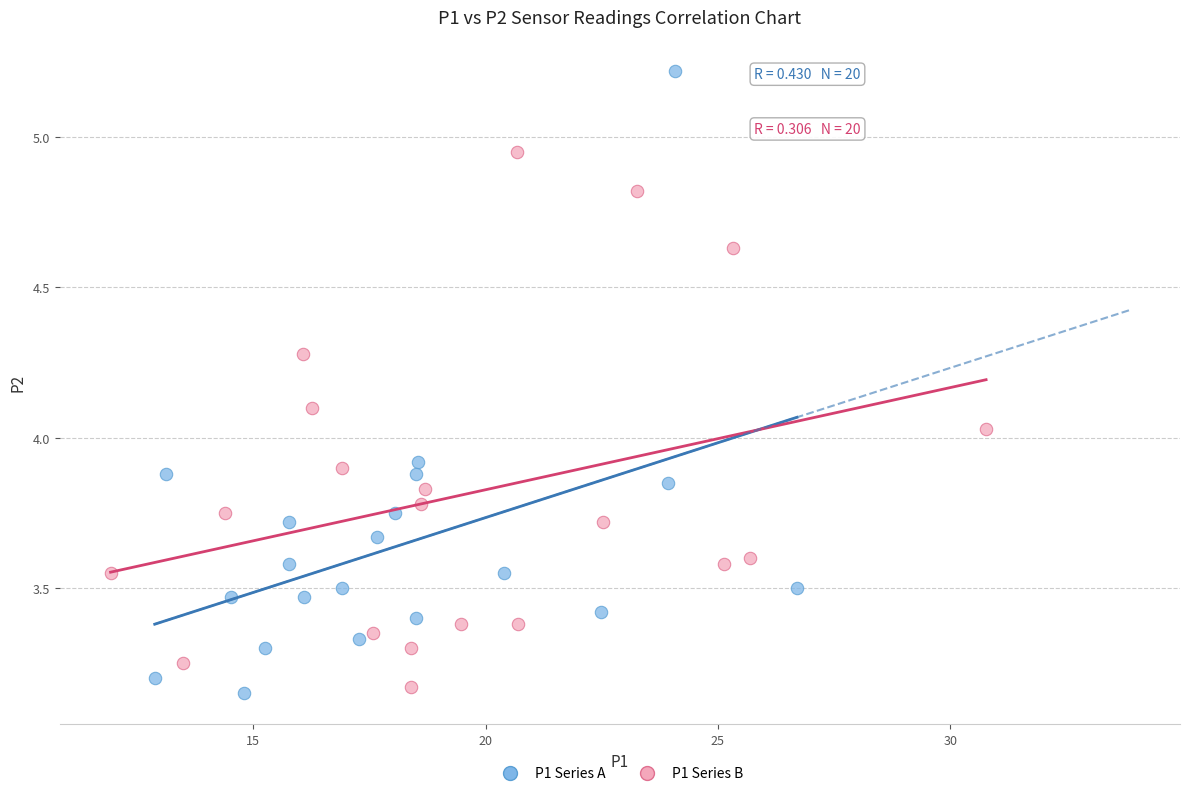

Which series contains the lowest Y value?

P1 Series A